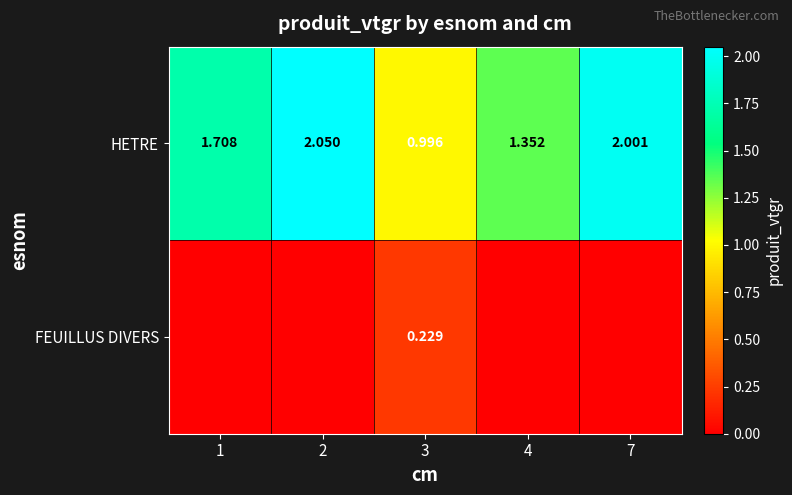

Is it true that HETRE equals 0.9 at 4?

False